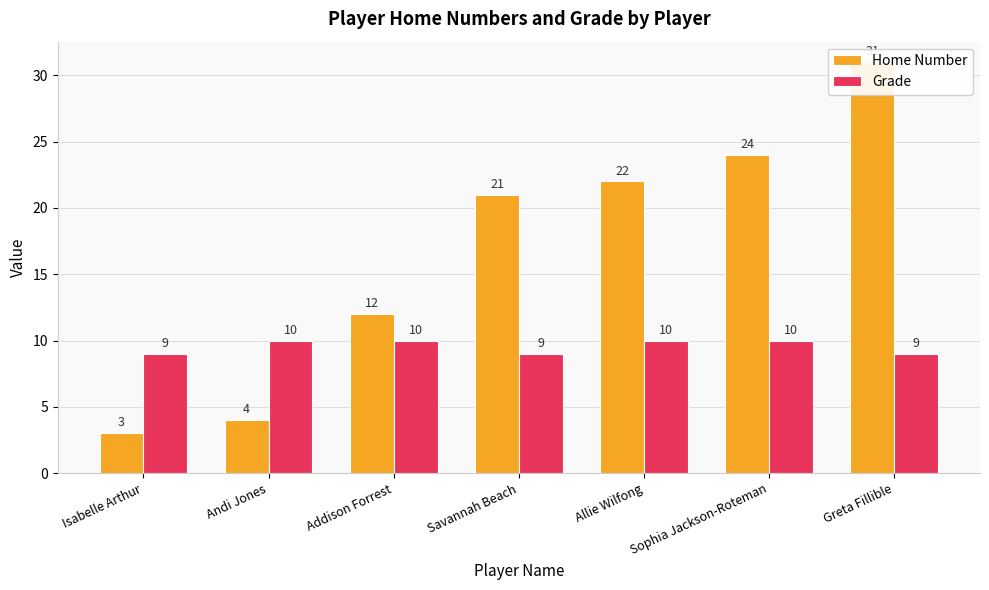

Is it true that Home Number equals 3 at Andi Jones?

False